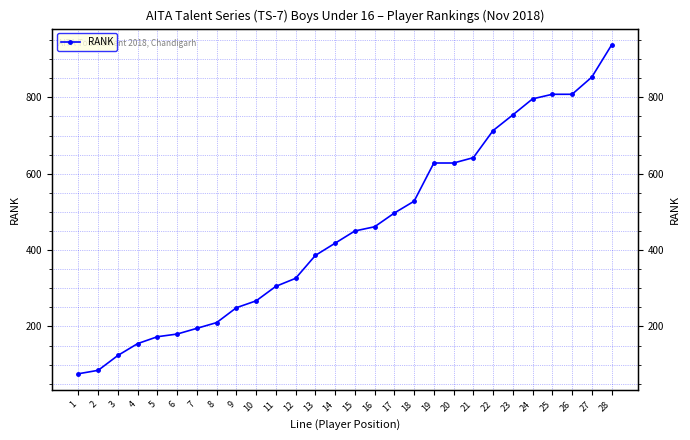

At which category does the chart reach its minimum across all series?

1